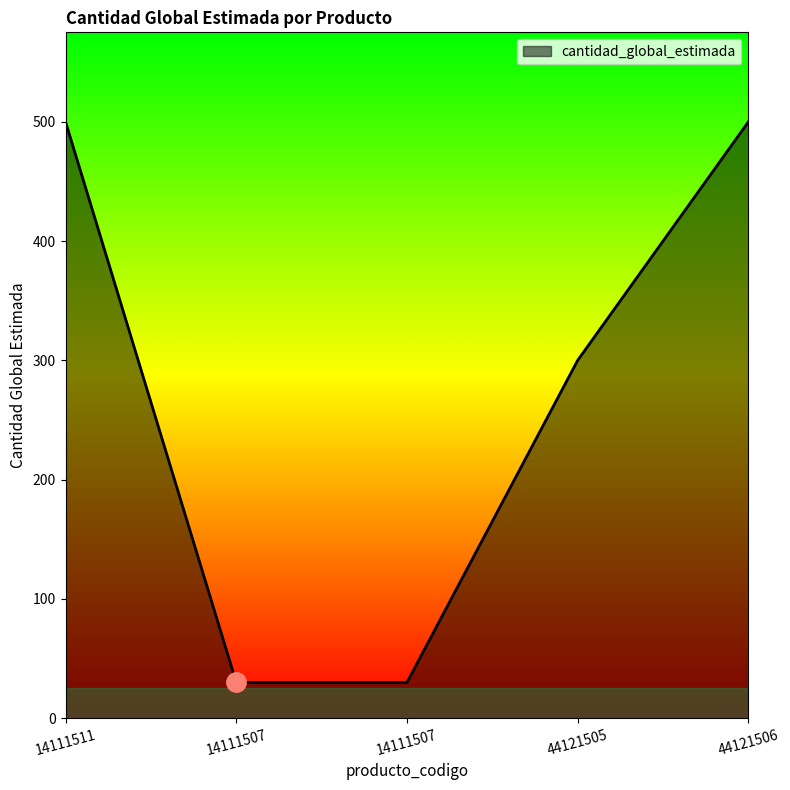

What is the label of the 3rd point from the left?

14111507